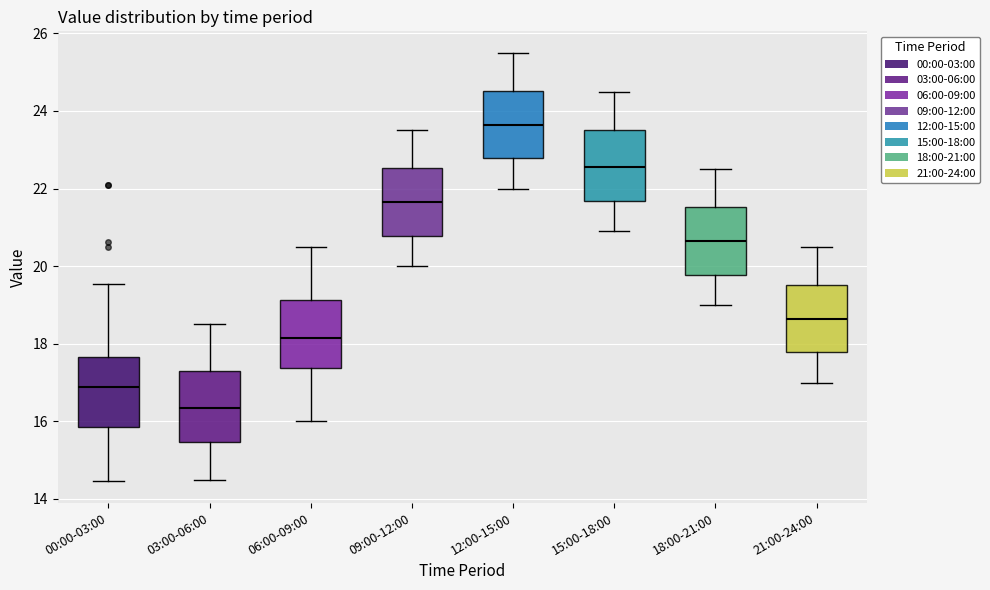

Where is the upper edge of the box for 21:00-24:00 on the y-axis? The values are not printed on the chart, so give them approximately, as read against the axis.

19.6